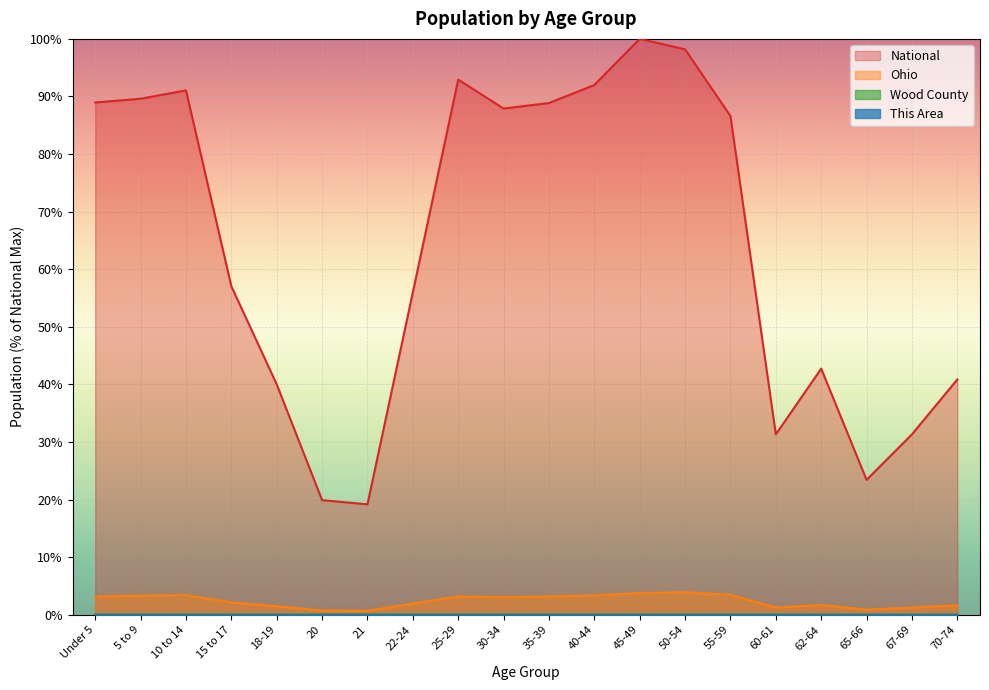

Rank the series by their maximum value, from highest to lowest.

National, Ohio, Wood County, This Area